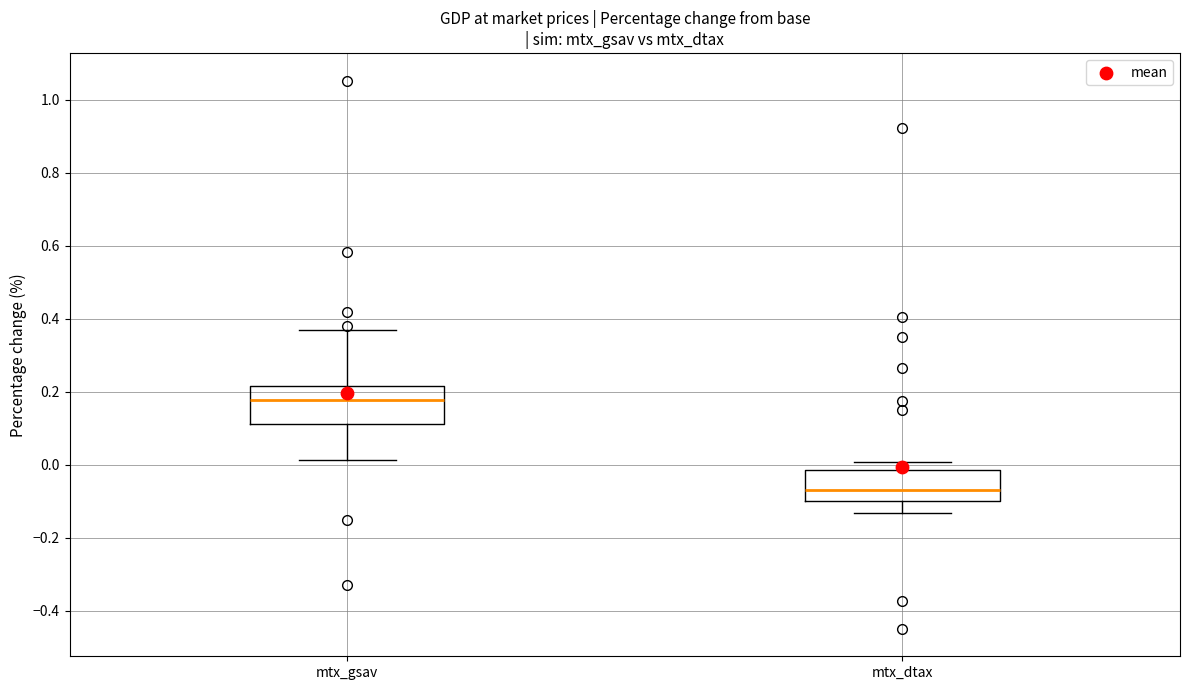

Reading left to right, transcribe this box plot: for each box, give where its median line is, the range the box spans, and where its two whiskers end, as read against the y-axis. The values are not printed on the chart, so give them approximately, as read against the axis.

mtx_gsav: median 0.18, box 0.12 to 0.22, whiskers 0.02 to 0.36
mtx_dtax: median -0.06, box -0.10 to -0.02, whiskers -0.14 to 0.00